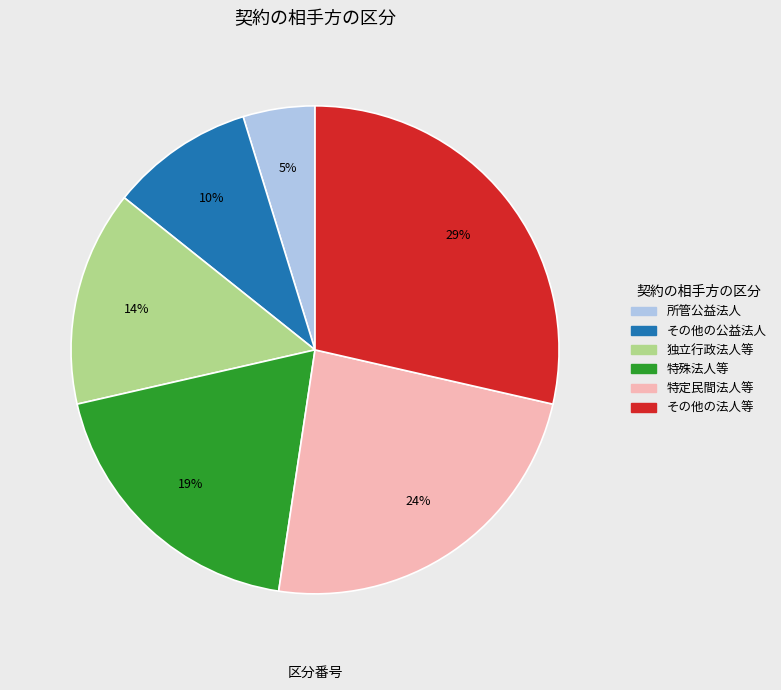

Does any single category account for the majority?

No